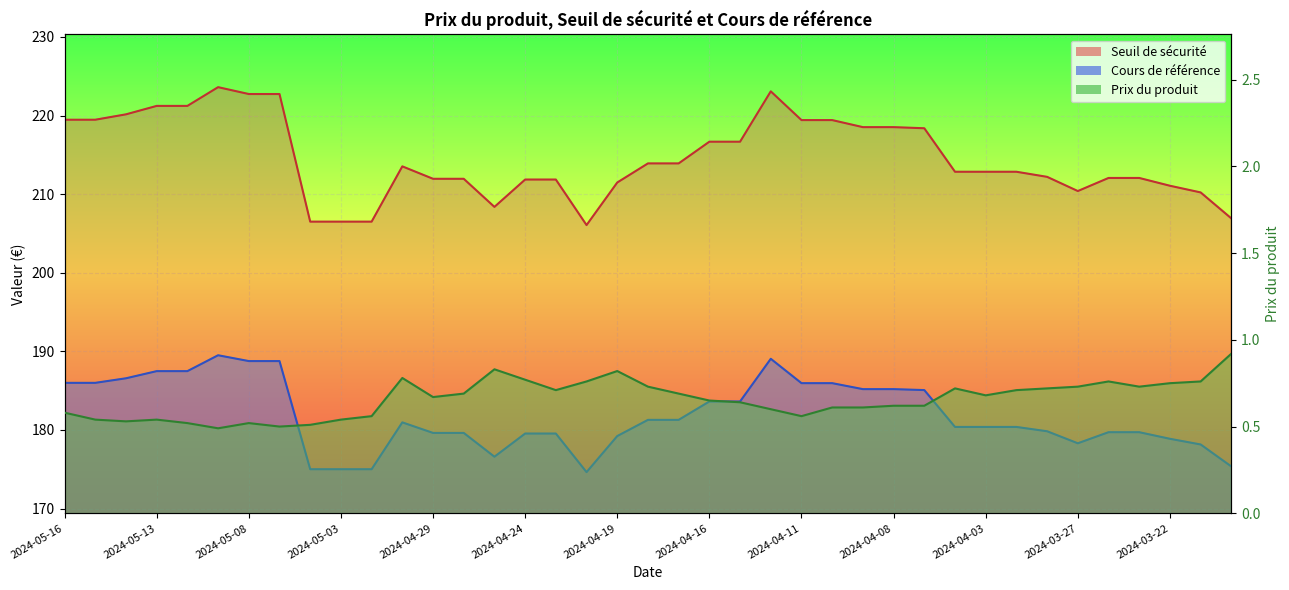

What are all the series names shown in the legend?

Prix du produit, Seuil de sécurité, Cours de référence